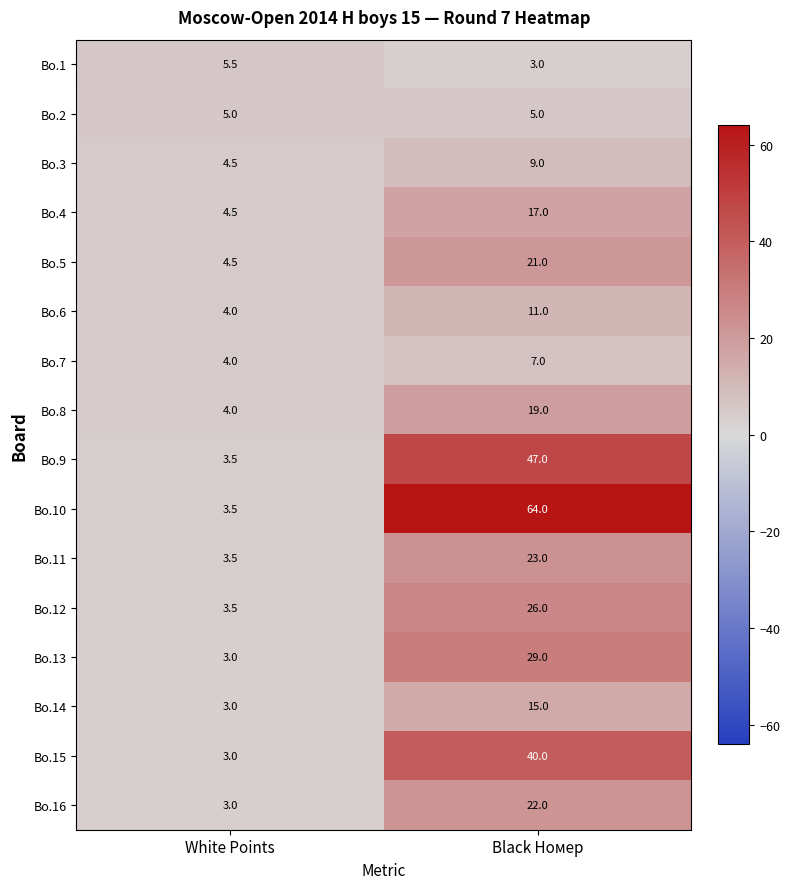

List the series in order of their peak value, highest first.

Bo.10, Bo.9, Bo.15, Bo.13, Bo.12, Bo.11, Bo.16, Bo.5, Bo.8, Bo.4, Bo.14, Bo.6, Bo.3, Bo.7, Bo.1, Bo.2